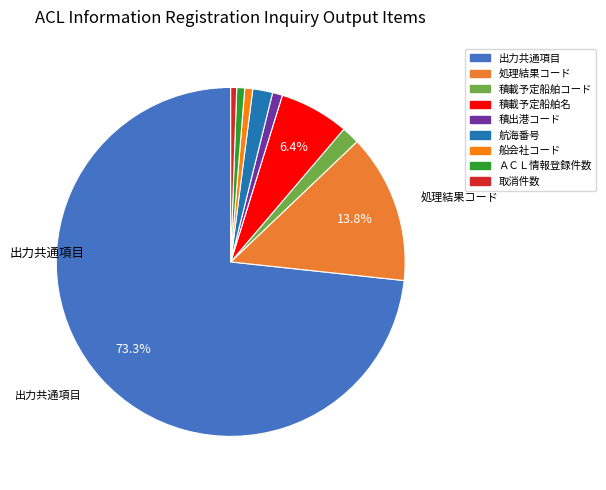

True or false: 航海番号 accounts for 17% of the total.

False